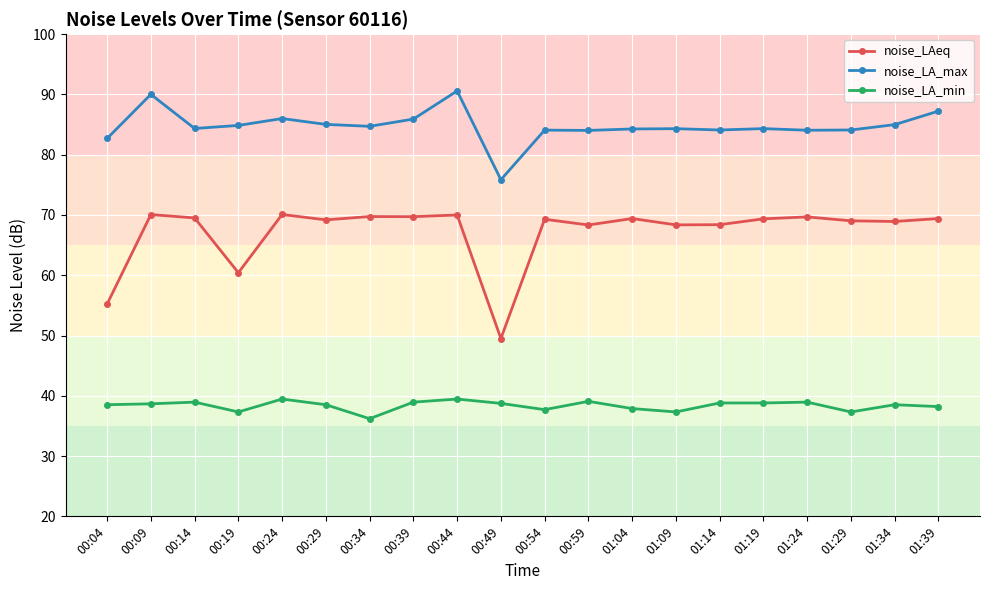

What is the approximate value of noise_LA_max at 00:24?

86.0